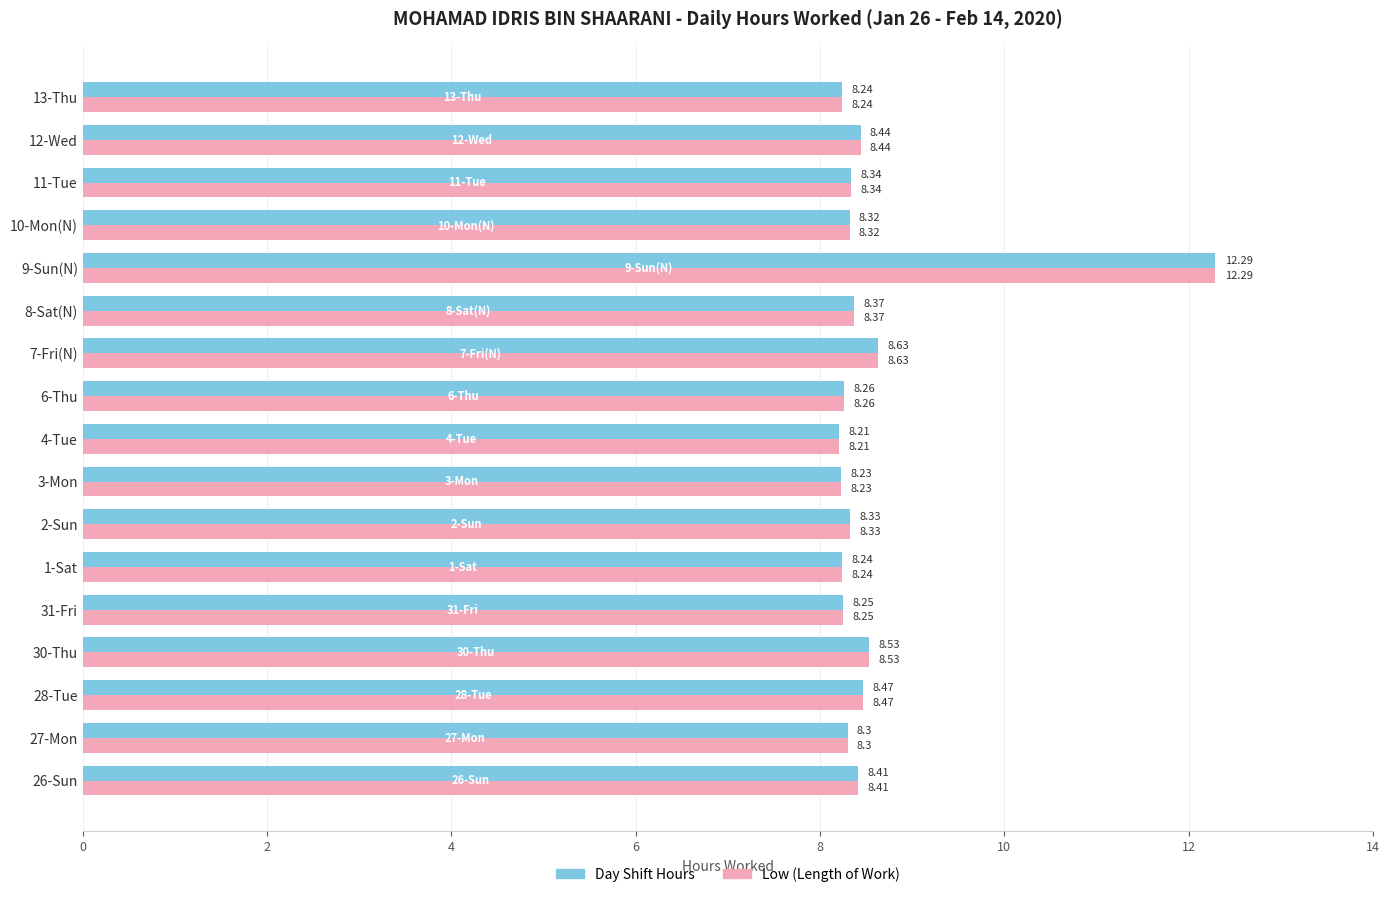

At which category is the sum across all series the highest?

9-Sun(N)